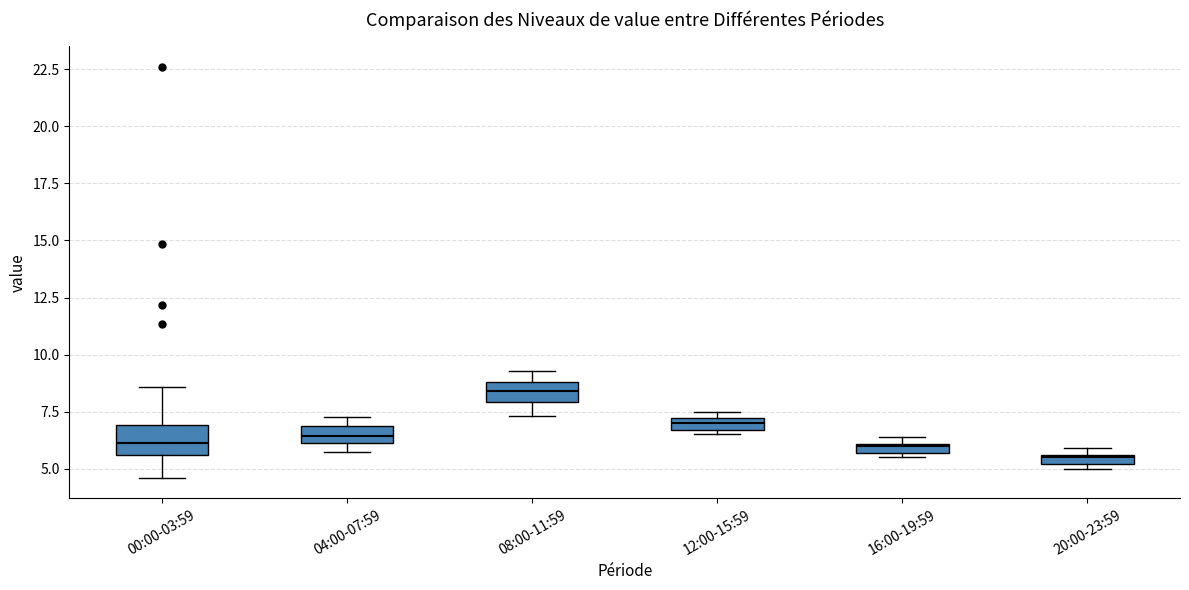

Which box has the highest median line?

08:00-11:59